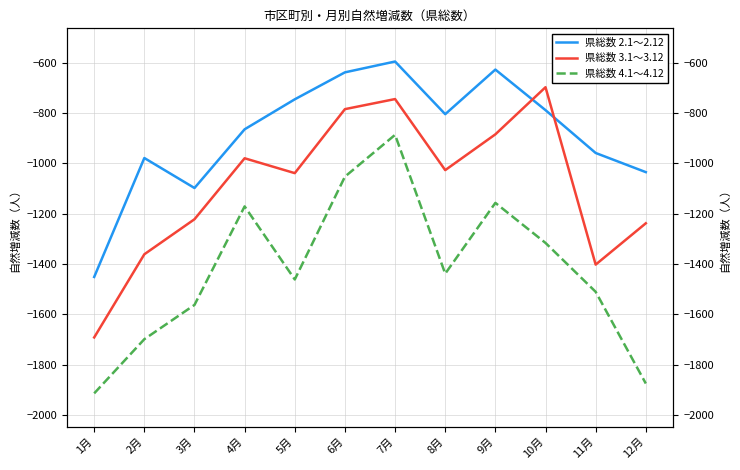

Reading left to right, transcribe all the data shown in this chart.

県総数 2.1～2.12: 1月=-1451	2月=-979	3月=-1098	4月=-865	5月=-746	6月=-639	7月=-596	8月=-805	9月=-628	10月=-789	11月=-959	12月=-1035
県総数 4.1～4.12: 1月=-1913	2月=-1698	3月=-1562	4月=-1171	5月=-1461	6月=-1053	7月=-887	8月=-1438	9月=-1157	10月=-1316	11月=-1510	12月=-1874
県総数 3.1～3.12: 1月=-1691	2月=-1361	3月=-1222	4月=-980	5月=-1039	6月=-785	7月=-745	8月=-1027	9月=-885	10月=-698	11月=-1402	12月=-1238